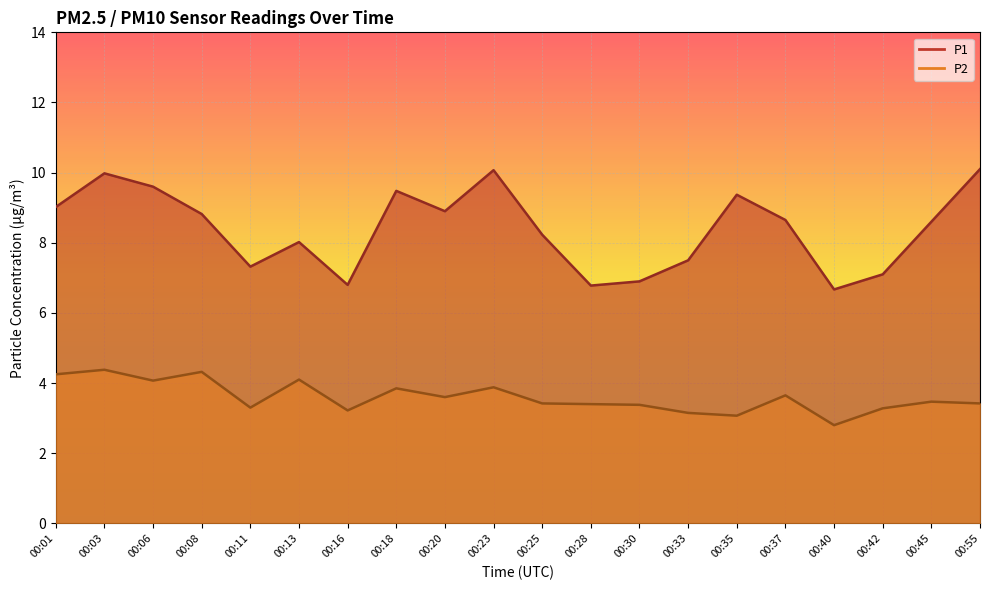

List the labels in order of P2 value, smallest first.

00:40, 00:35, 00:33, 00:16, 00:42, 00:11, 00:30, 00:28, 00:25, 00:55, 00:45, 00:20, 00:37, 00:18, 00:23, 00:06, 00:13, 00:01, 00:08, 00:03